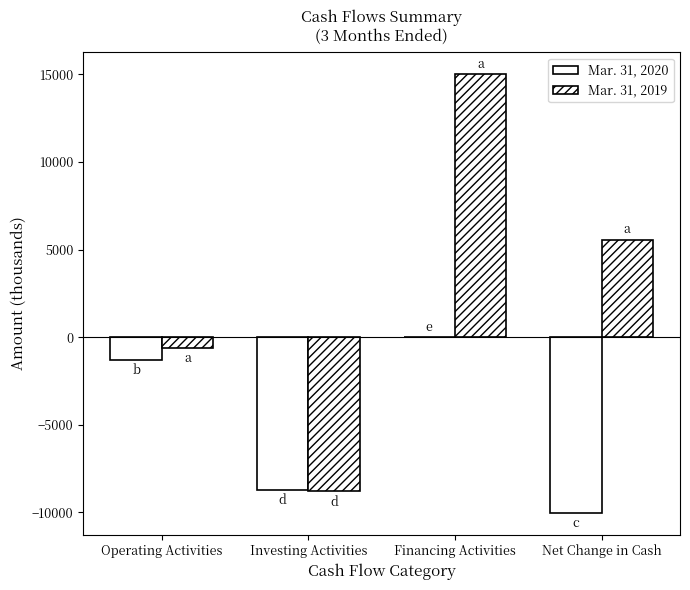

Reading left to right, extract all data points from this chart.

Mar. 31, 2020: Operating Activities=-1294	Investing Activities=-8720	Financing Activities=0	Net Change in Cash=-10014
Mar. 31, 2019: Operating Activities=-630	Investing Activities=-8804	Financing Activities=15000	Net Change in Cash=5566